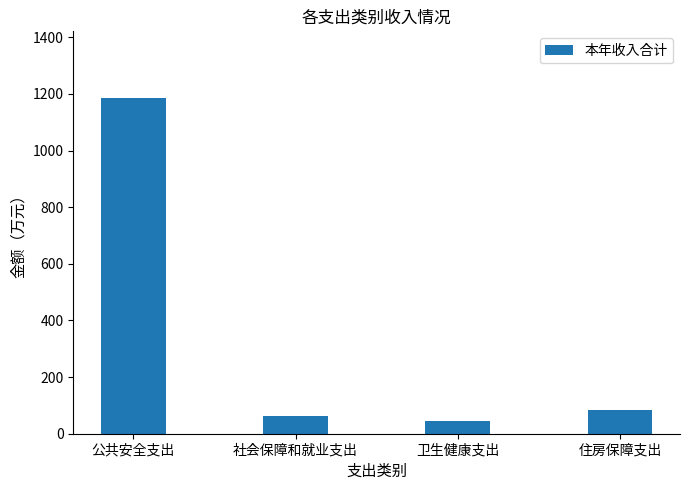

The value at 公共安全支出 is 1184.2. True or false?

True